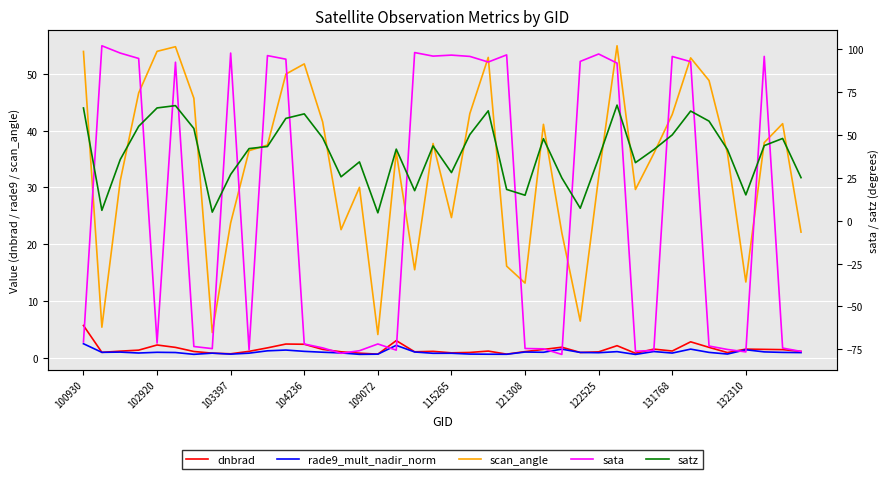

What is the sum of all dnbrad values?

61.1